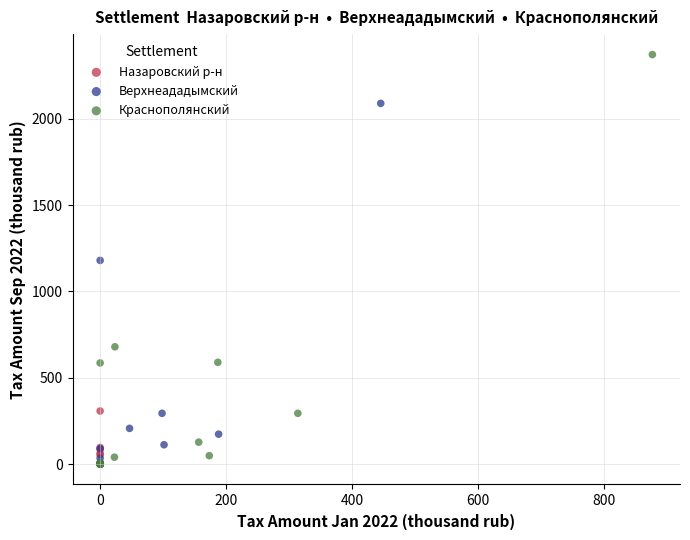

Which series has the widest spread of Y values?

Краснополянский